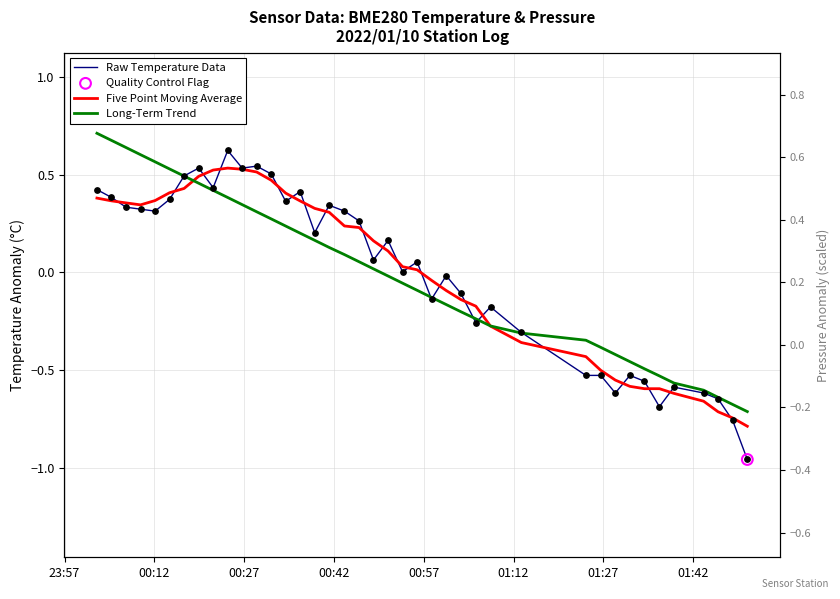

Which series reaches the maximum Y coordinate?

Long-Term Trend